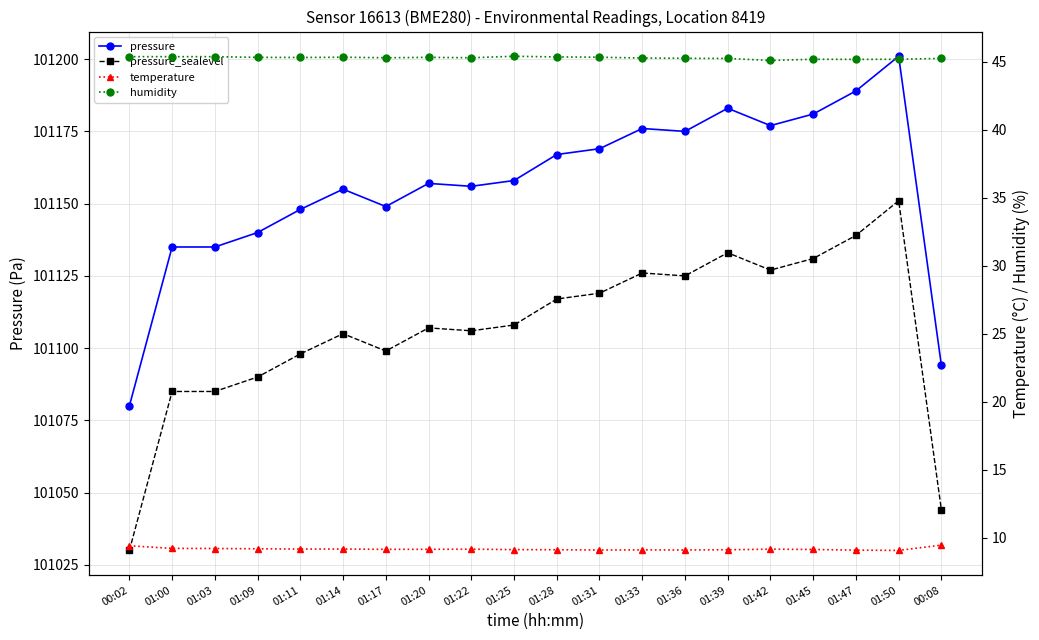

Rank the series by their maximum value, from highest to lowest.

pressure, pressure_sealevel, humidity, temperature